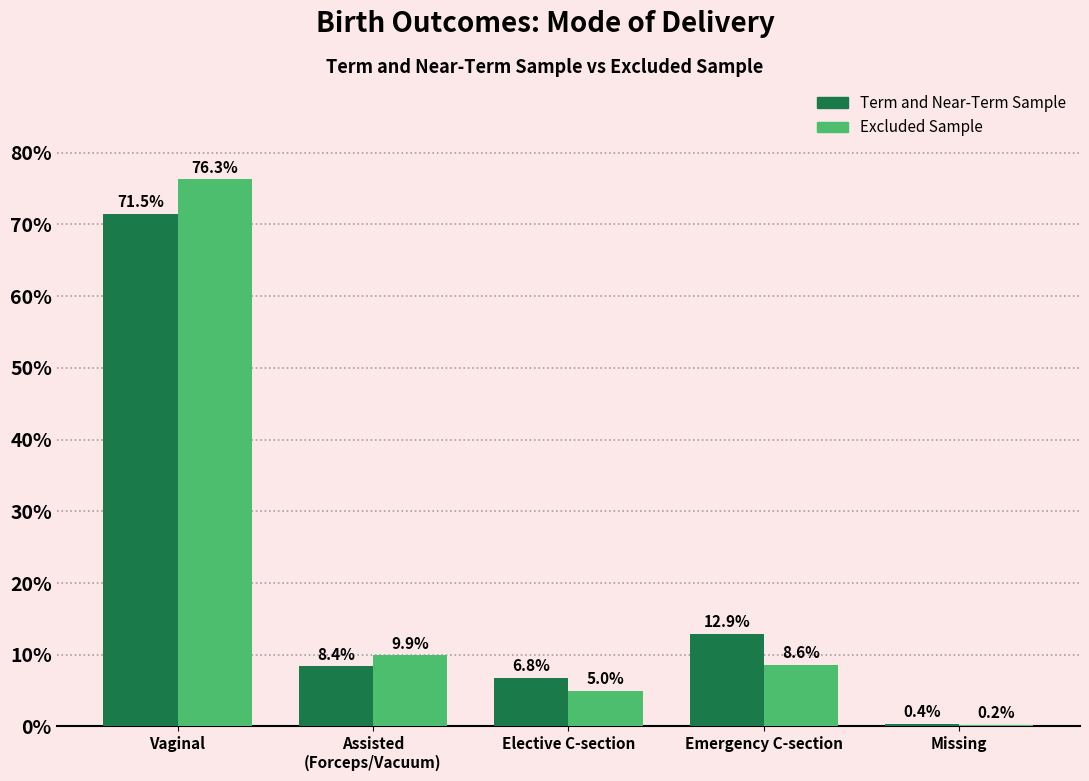

Is the value of Excluded Sample at Elective C-section greater than the value of Term and Near-Term Sample at Elective C-section?

No